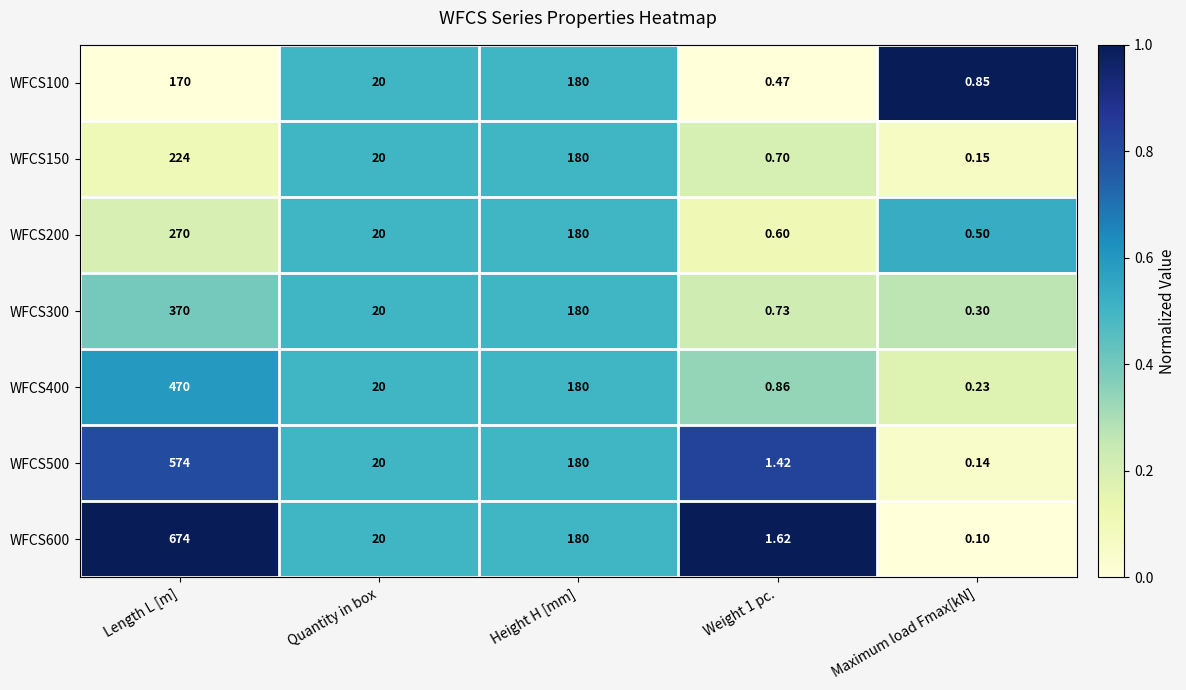

At which label does WFCS150 reach its peak?

Length L [m]